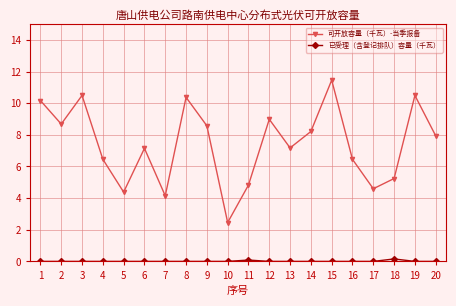

What is the minimum value for 可开放容量（千瓦）-当季报备?

2.5